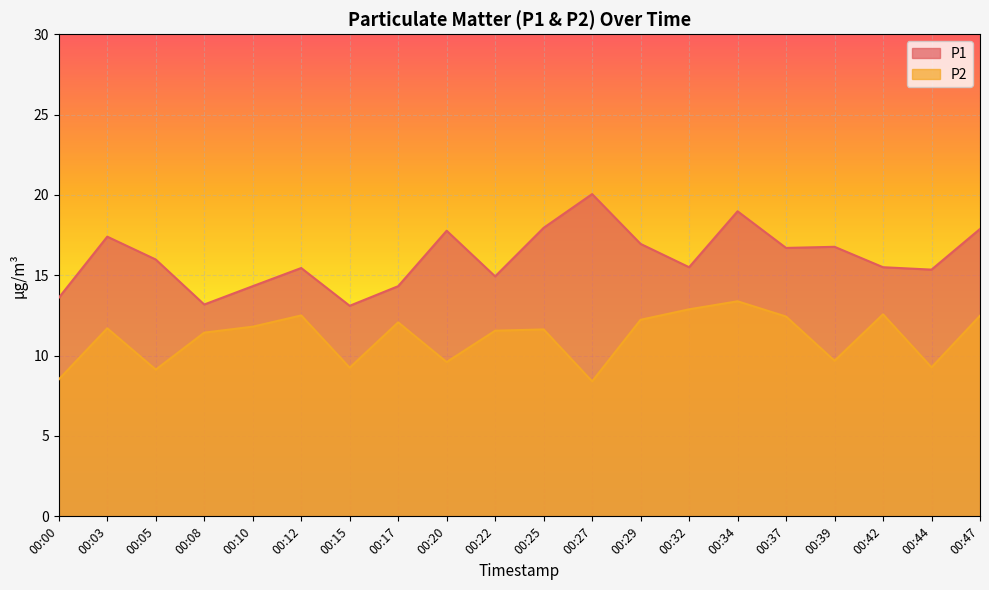

What is the average value of the P1 series?

16.1